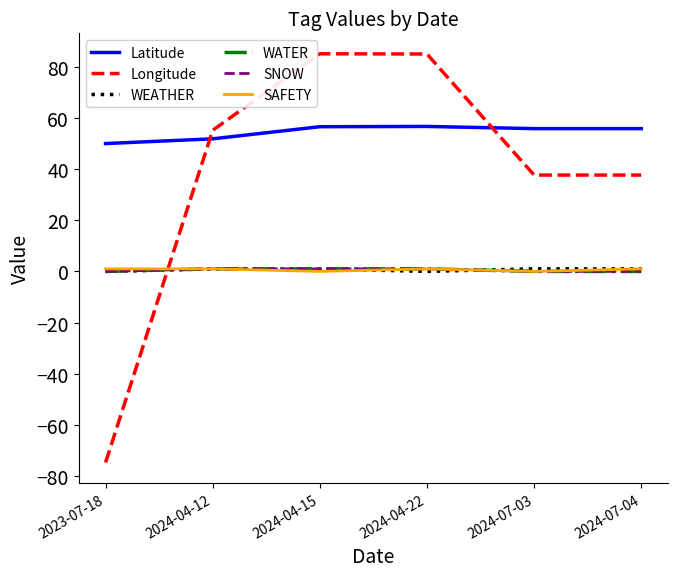

Between 2024-04-22 and 2024-04-15, which is larger?

2024-04-22